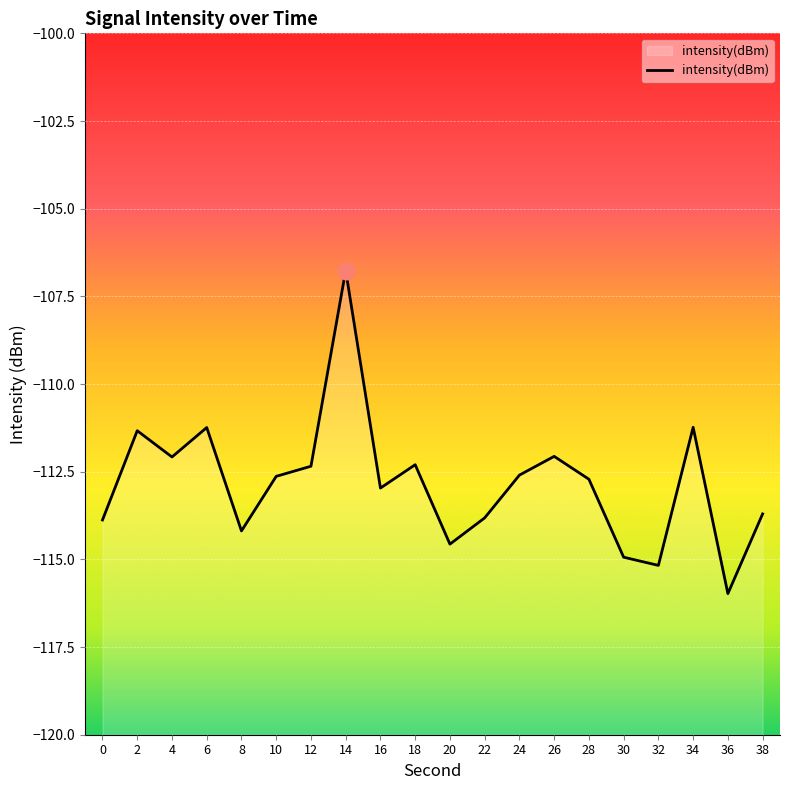

Is it true that the value at 4 is -149.5?

False